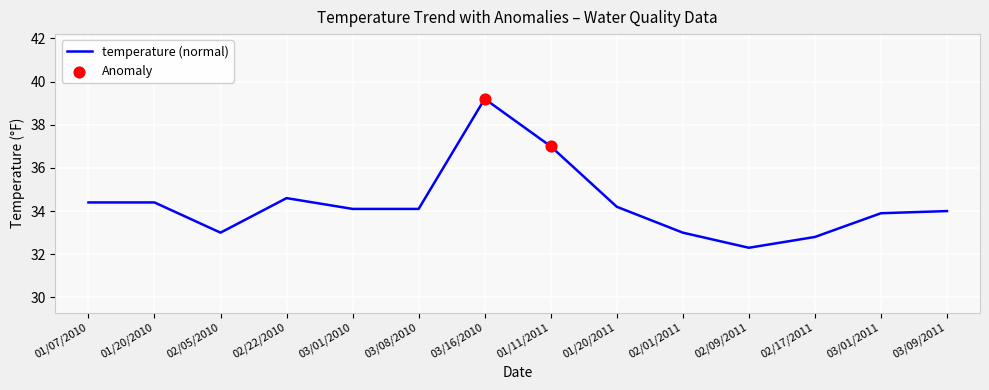

What is the ratio of the value at 01/20/2011 to the value at 03/01/2011?

1.0